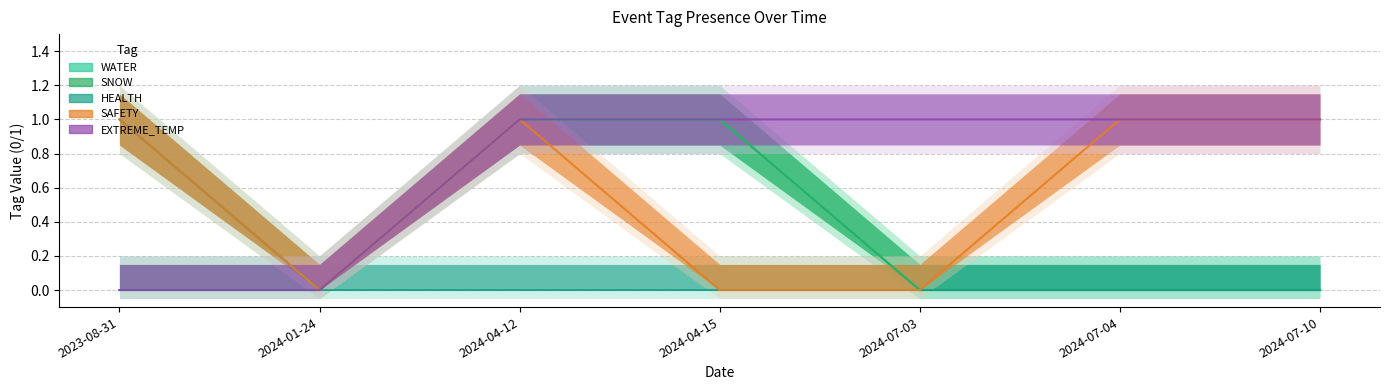

Which category has the lowest value across all series?

2023-08-31